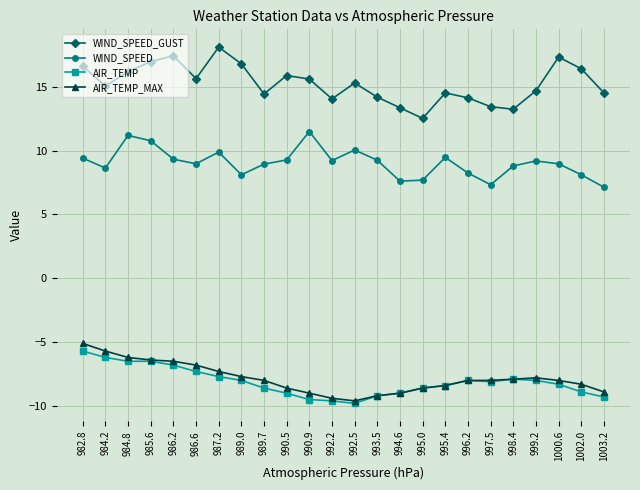

True or false: WIND_SPEED_GUST has a value of 26.0 at 985.6.

False